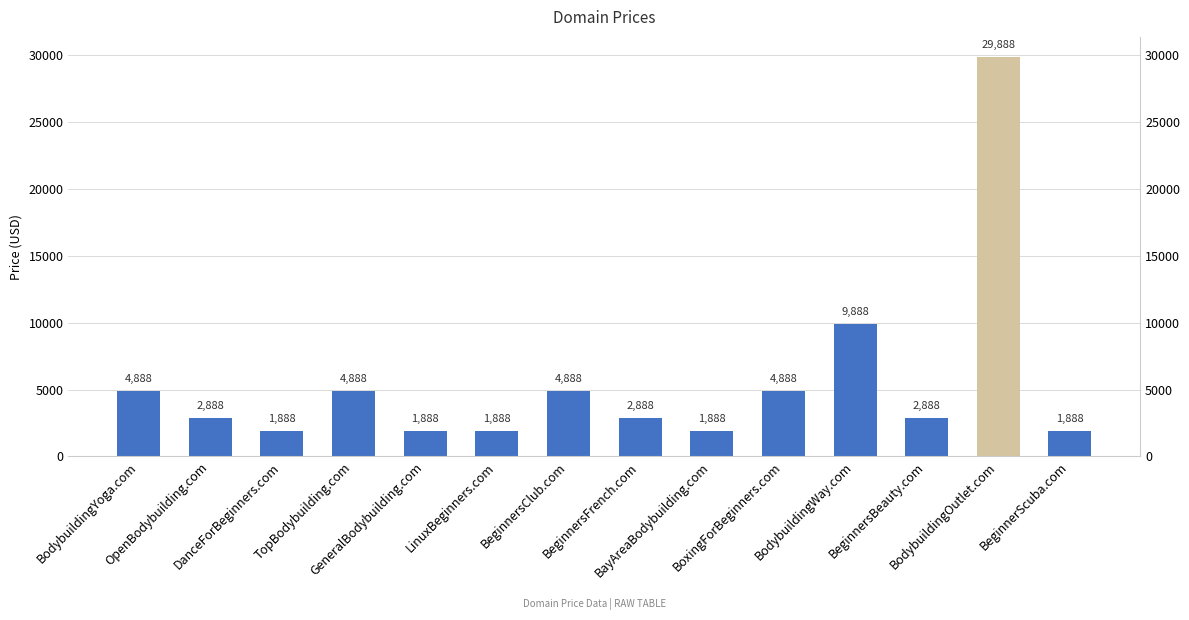

What is the label of the 13th bar from the left?

BodybuildingOutlet.com